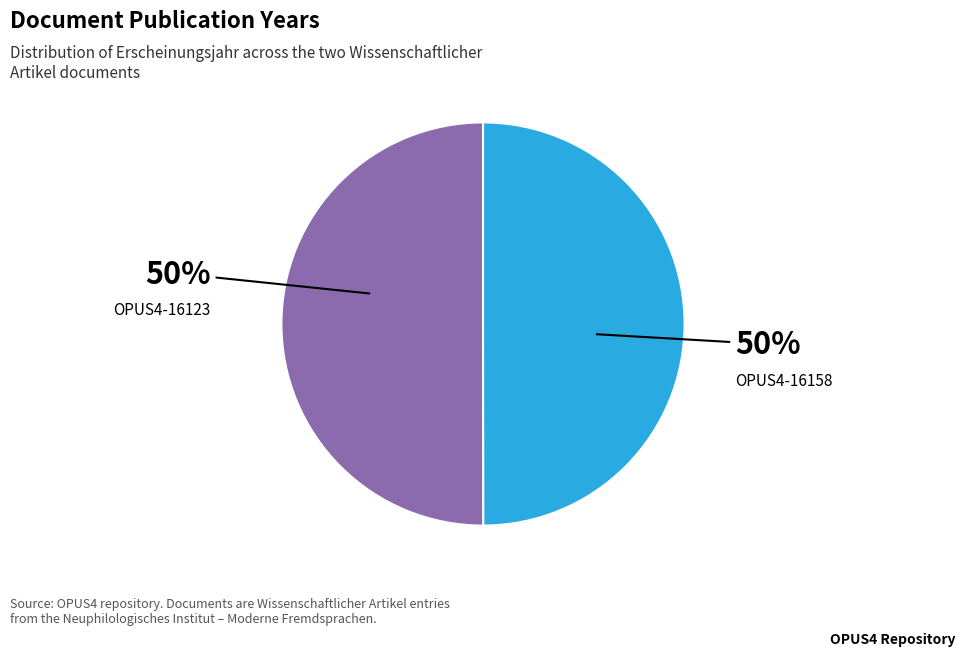

The OPUS4-16123 slice represents 50% of the pie. True or false?

True